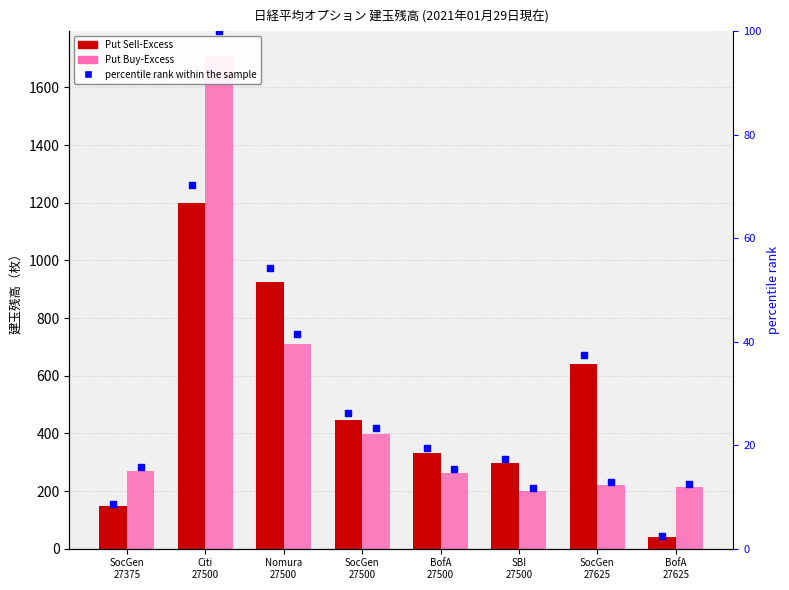

Which series has the largest total across all categories?

Put Sell-Excess